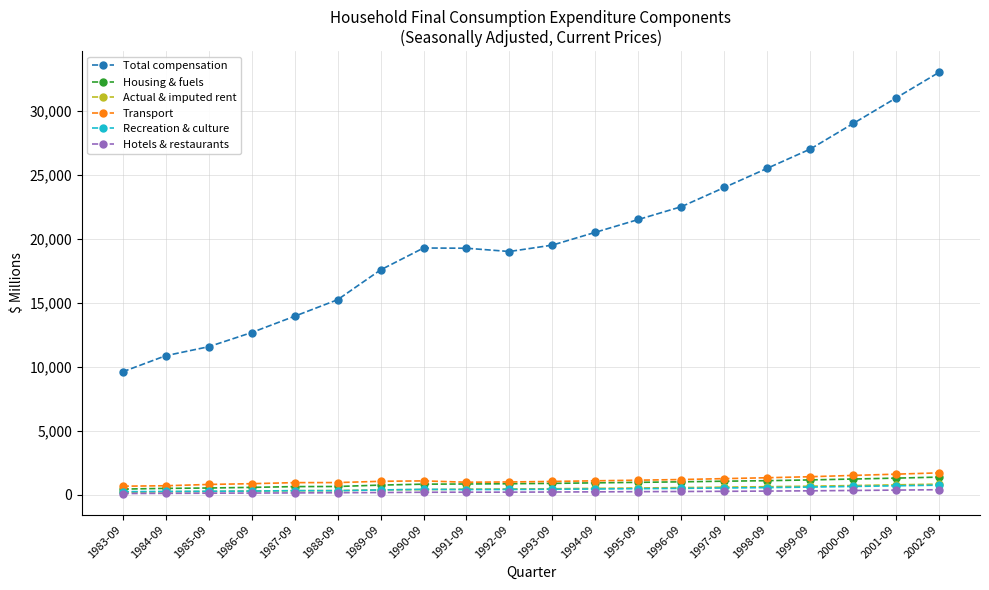

Which series has the largest range (max minus min)?

Total compensation